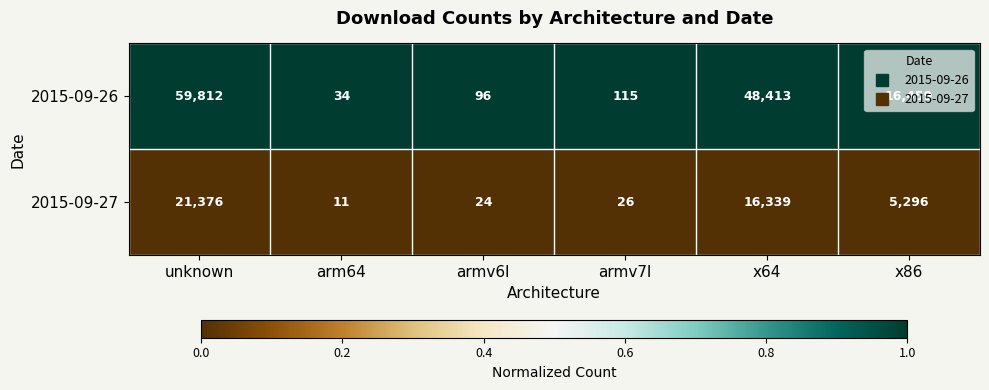

The value of 2015-09-27 at unknown is 21376. True or false?

True